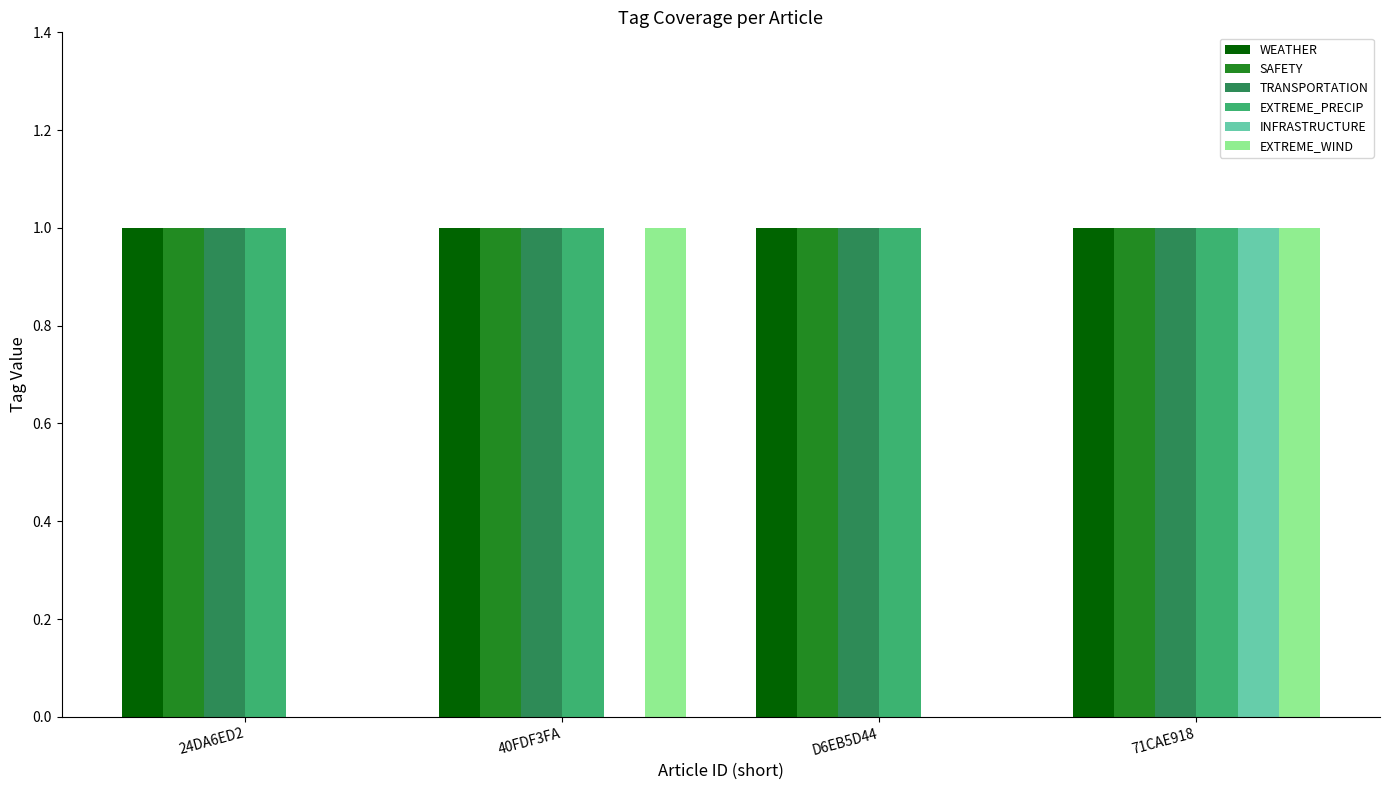

How many series are shown in this chart?

6